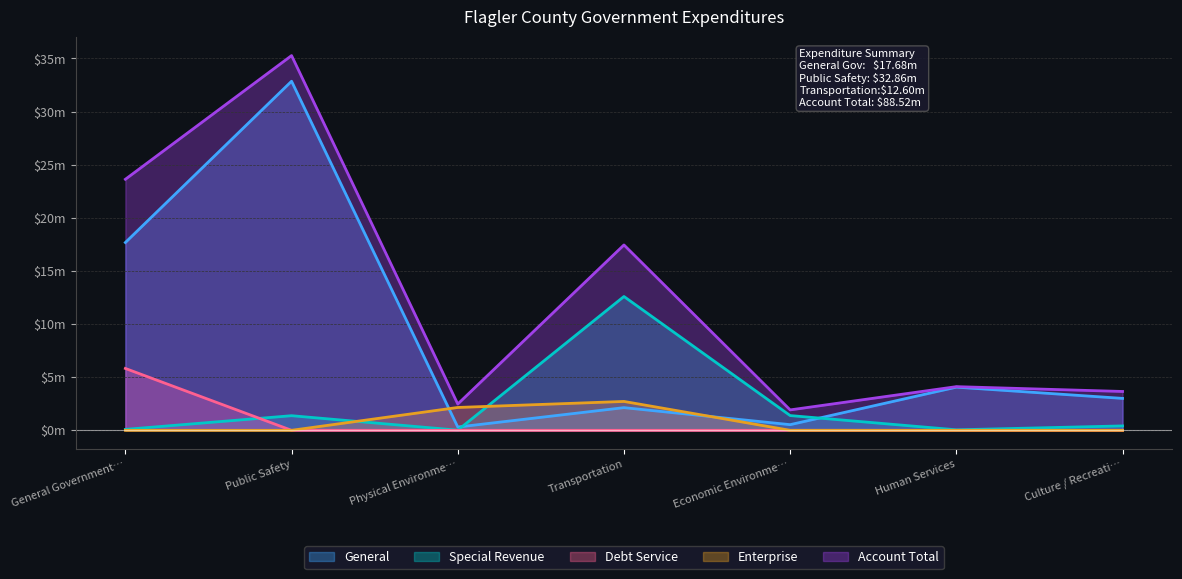

After their last crossing, which series has the higher values: Debt Service or Special Revenue?

Special Revenue